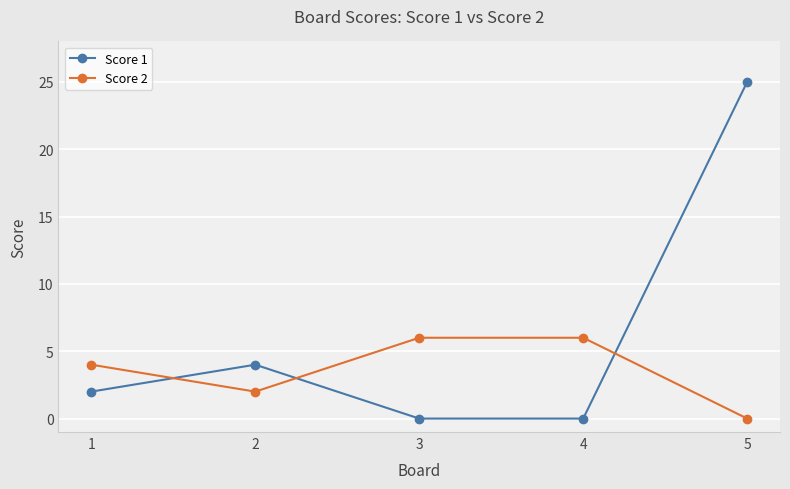

True or false: Score 1 has a value of 3 at 1.

False